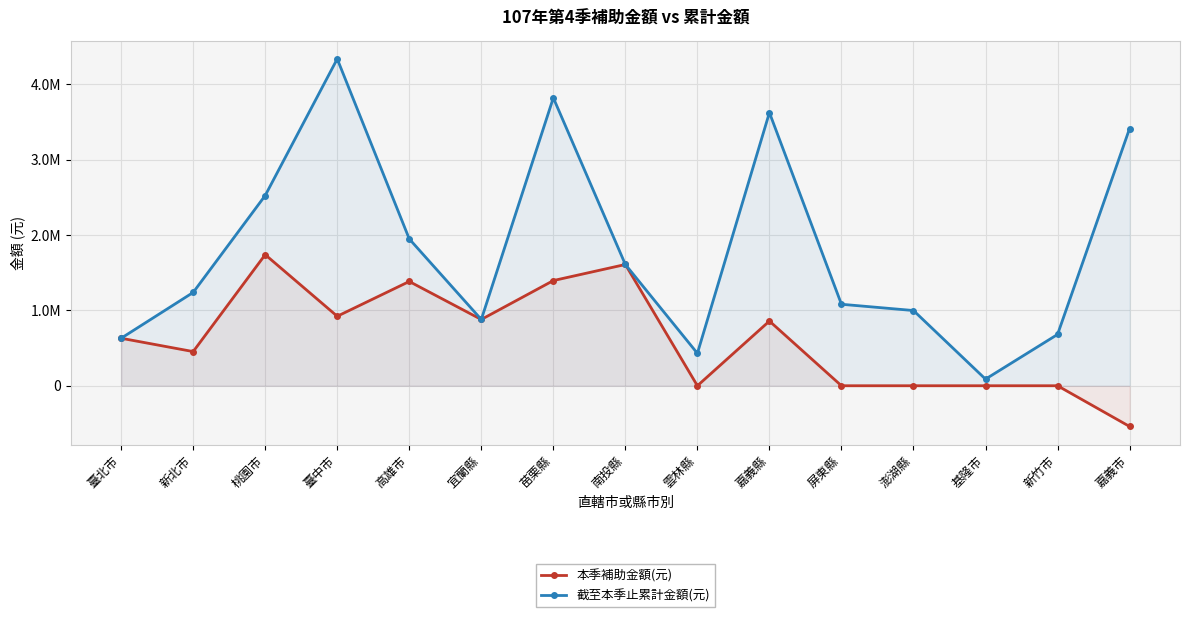

What are all the series names shown in the legend?

本季補助金額(元), 截至本季止累計金額(元)